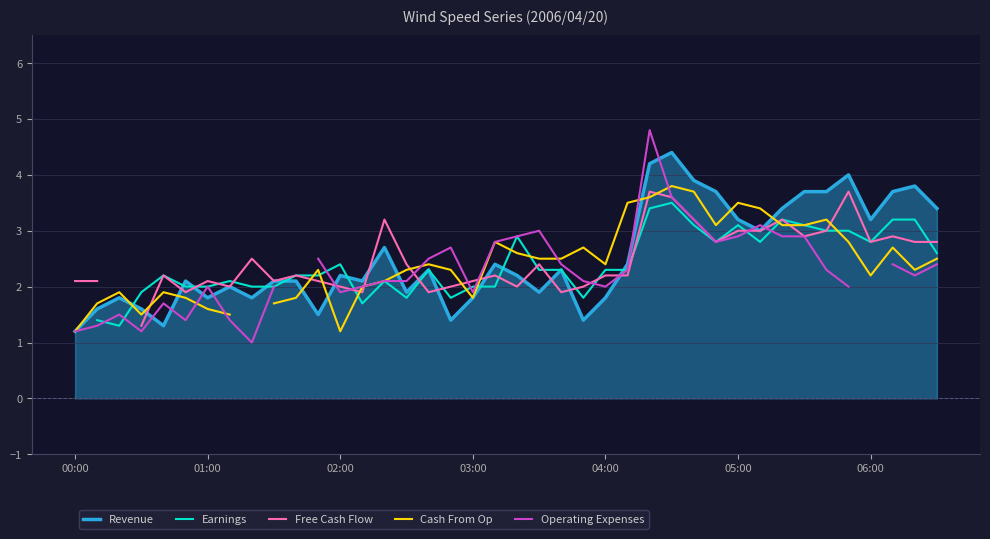

What is the value of the Free Cash Flow point at the 20th from the left?

2.2